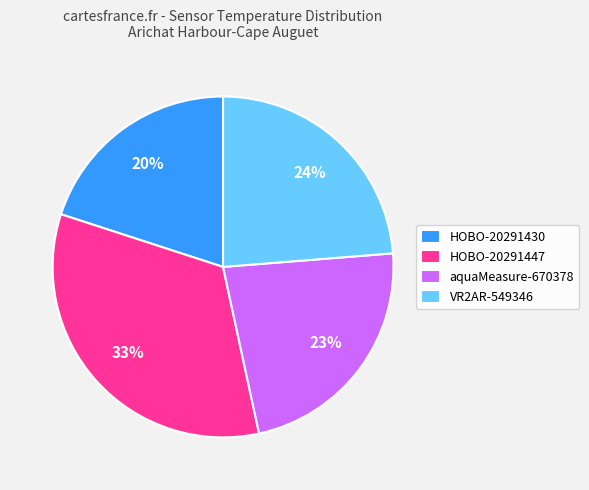

Is it true that VR2AR-549346 is 28% of the pie?

False